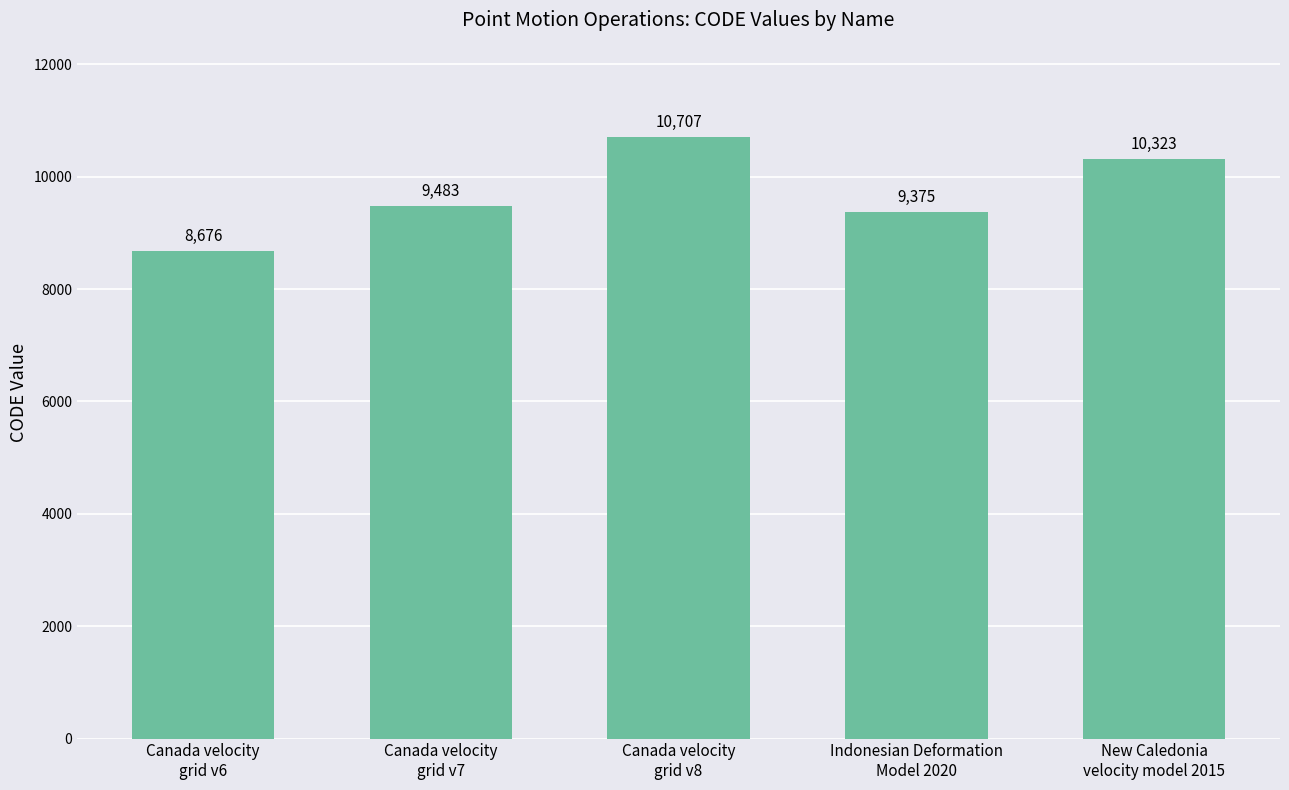

What is the greatest value displayed?

10707